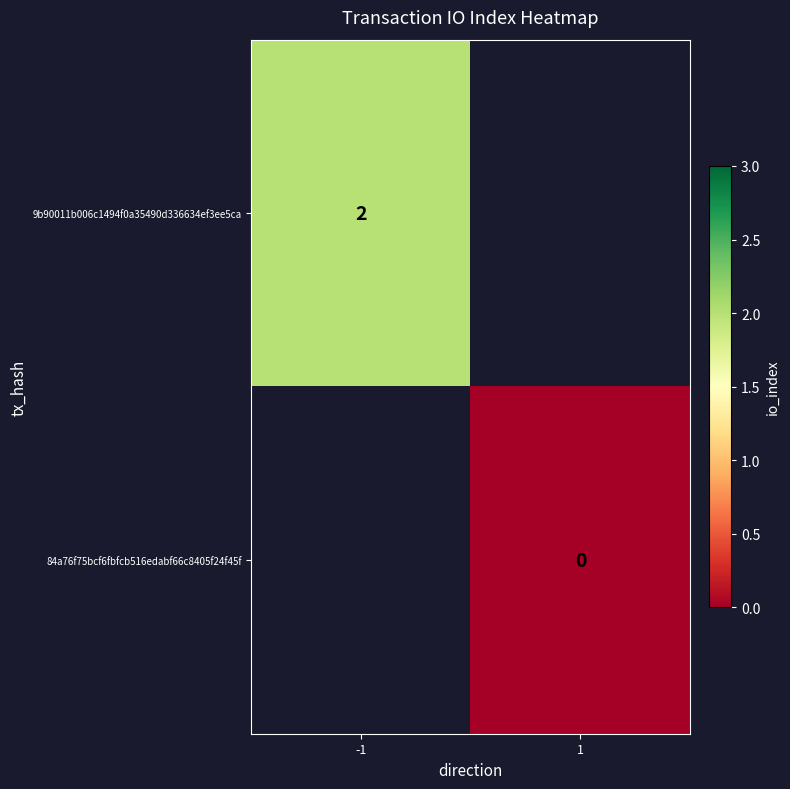

True or false: 9b90011b006c1494f0a35490d336634ef3ee5ca has a value of 3 at -1.

False